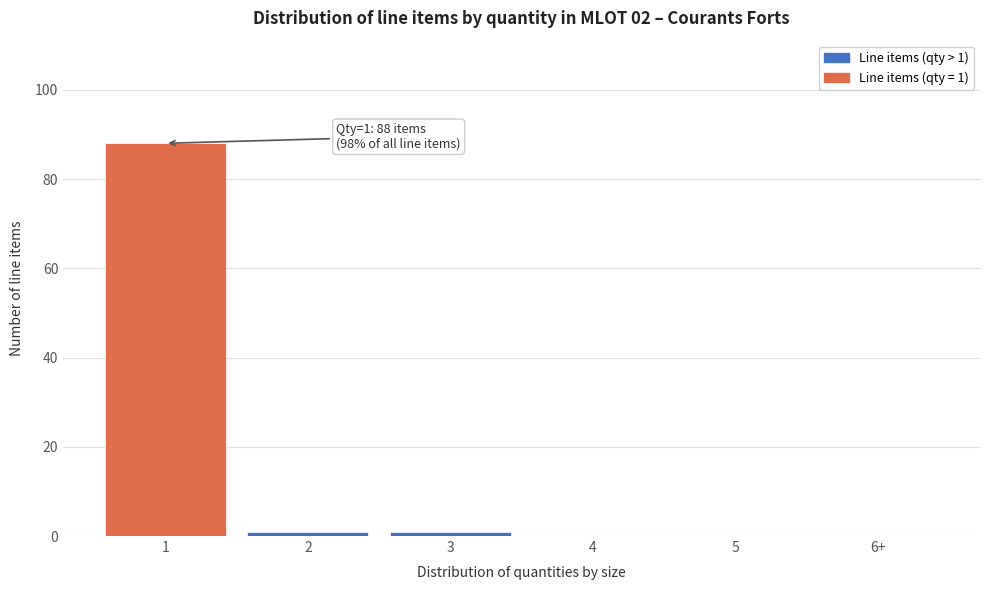

Reading right to left, list all the values displayed in this chart.

6+=0	5=0	4=0	3=1	2=1	1=88